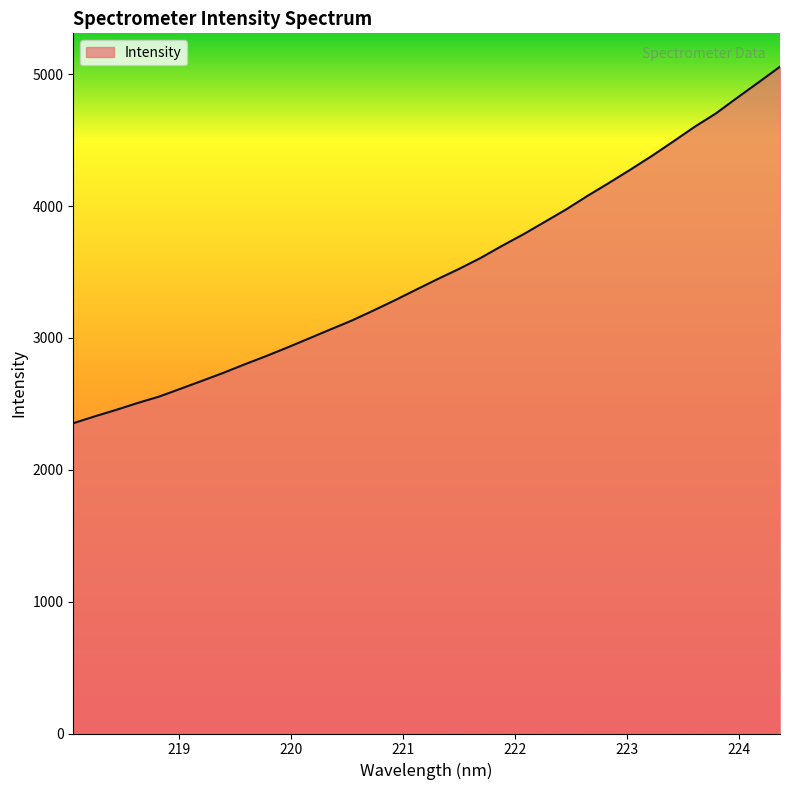

What is the minimum value shown in the chart?

2353.0